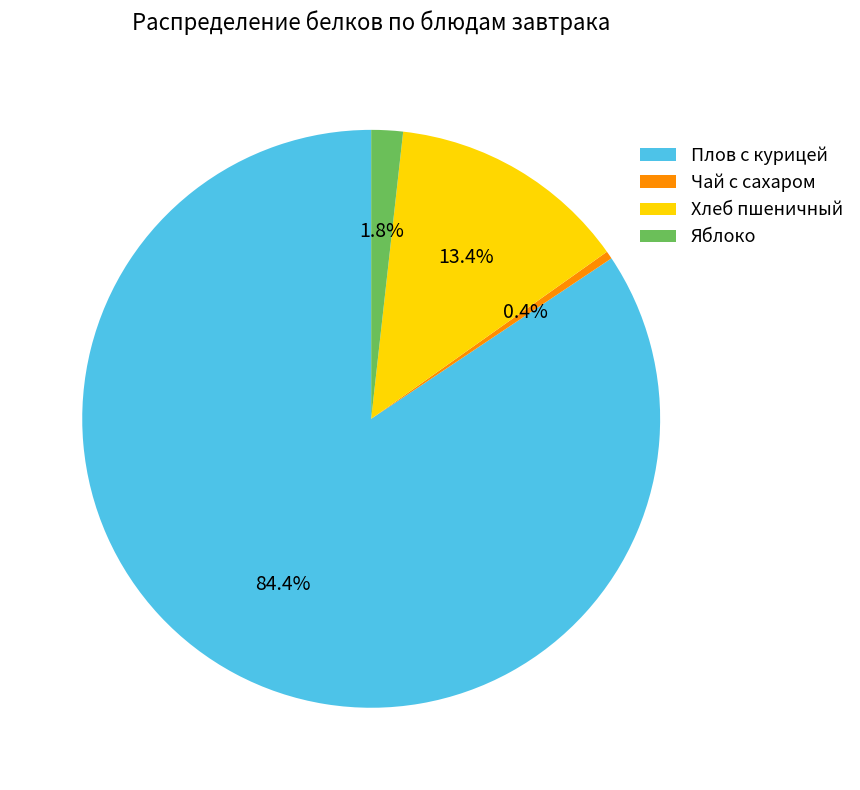

Rank the categories by value from highest to lowest.

Плов с курицей, Хлеб пшеничный, Яблоко, Чай с сахаром